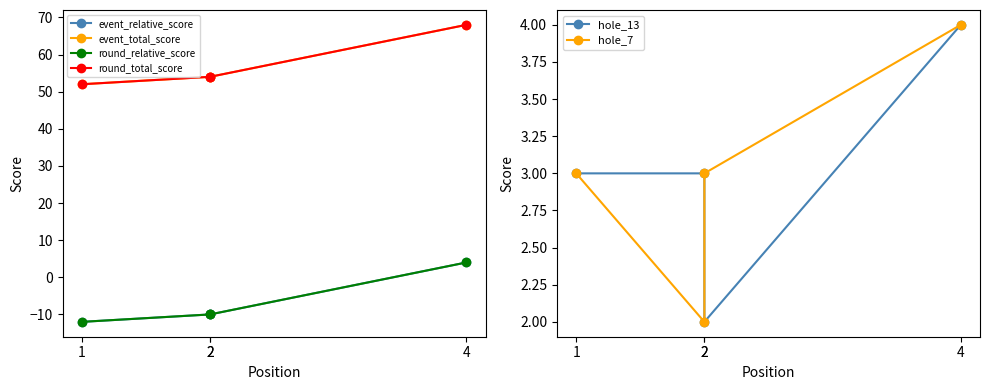

At how many categories does at least one series exceed 54?

1